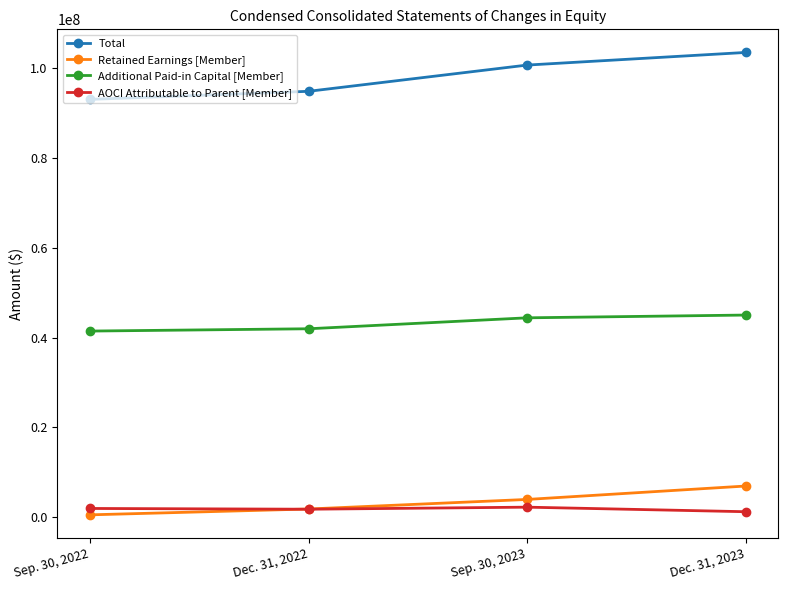

What is the label of the 1st point from the left?

Sep. 30, 2022